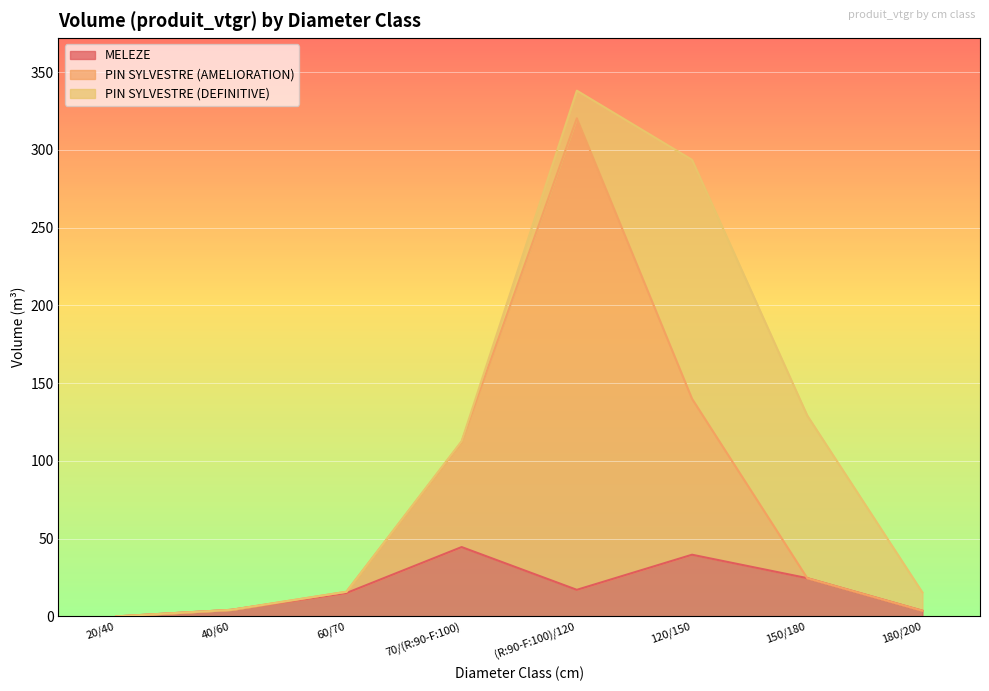

At which category is the sum across all series the highest?

(R:90-F:100)/120